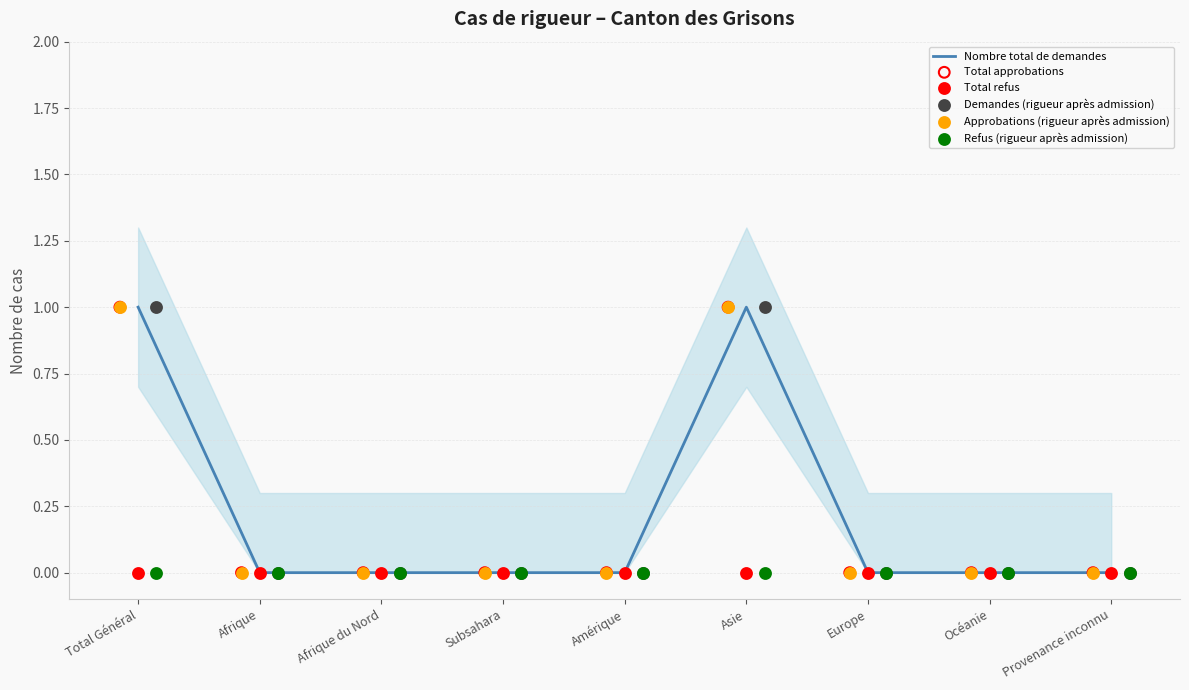

What are all the series names shown in the legend?

Nombre total de demandes, Total approbations, Total refus, Demandes (rigueur après admission), Approbations (rigueur après admission), Refus (rigueur après admission)